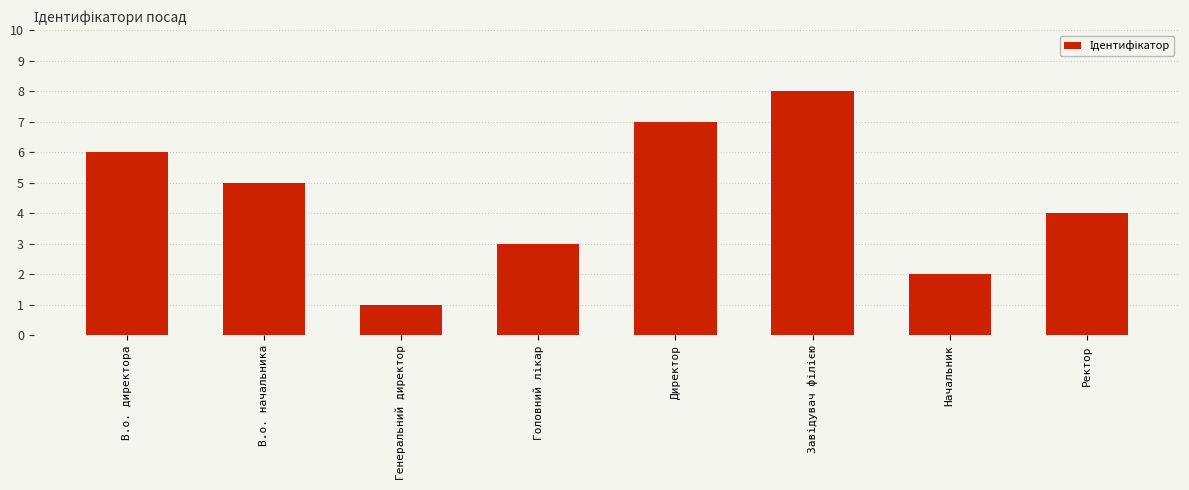

Are the bars horizontal?

No